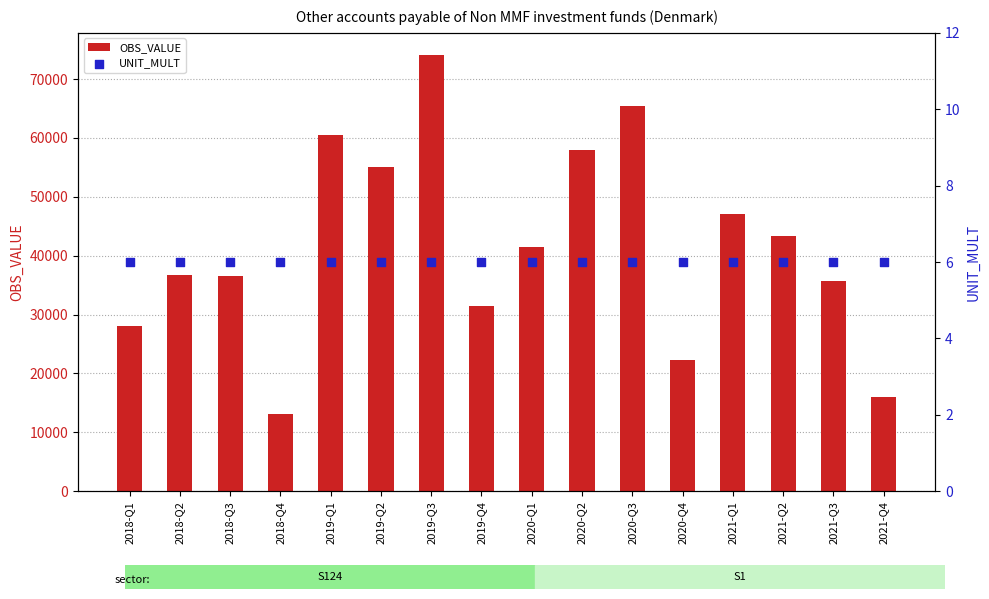

What are all the series names shown in the legend?

OBS_VALUE, UNIT_MULT